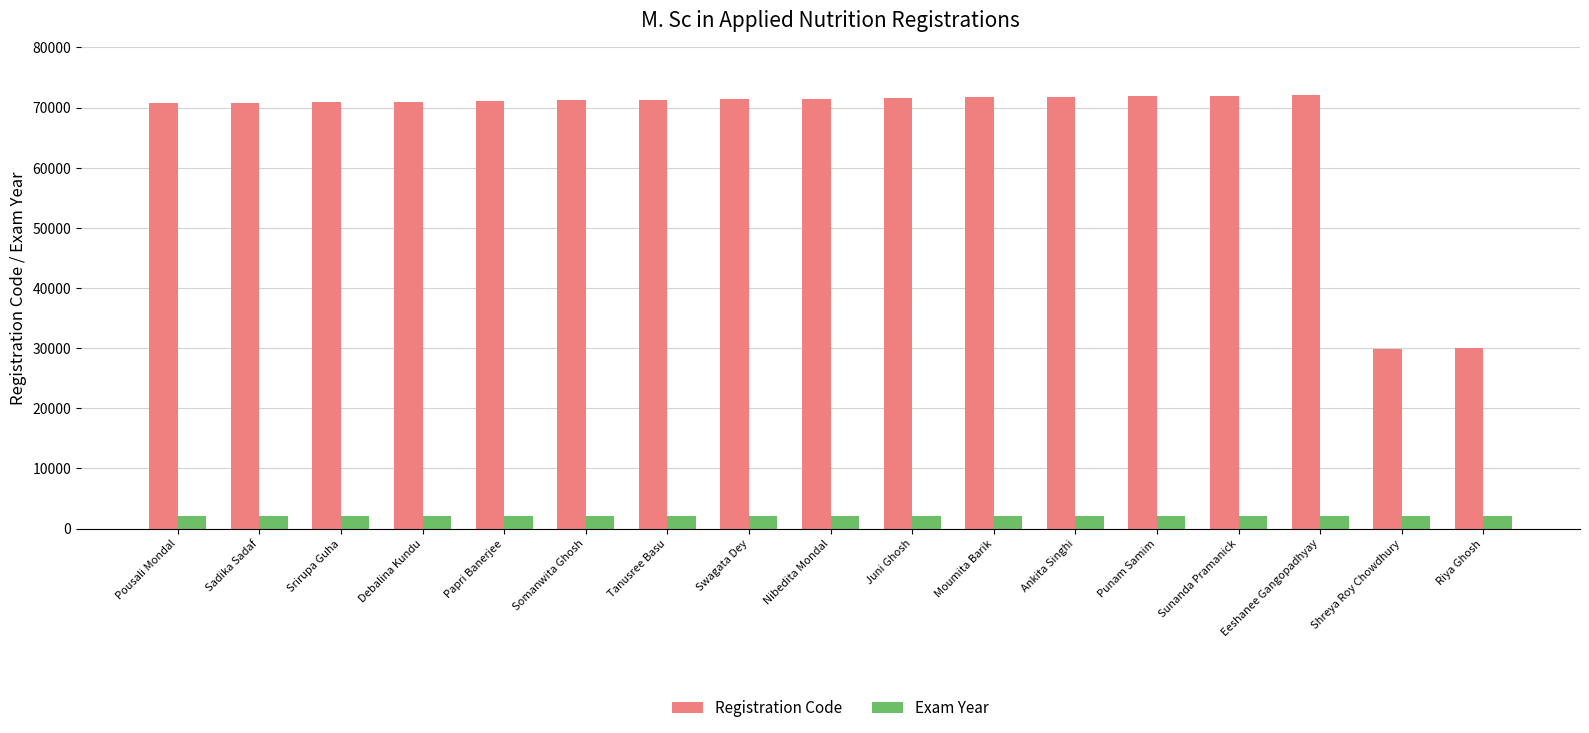

Which series changed the most between Swagata Dey and Riya Ghosh?

Registration Code